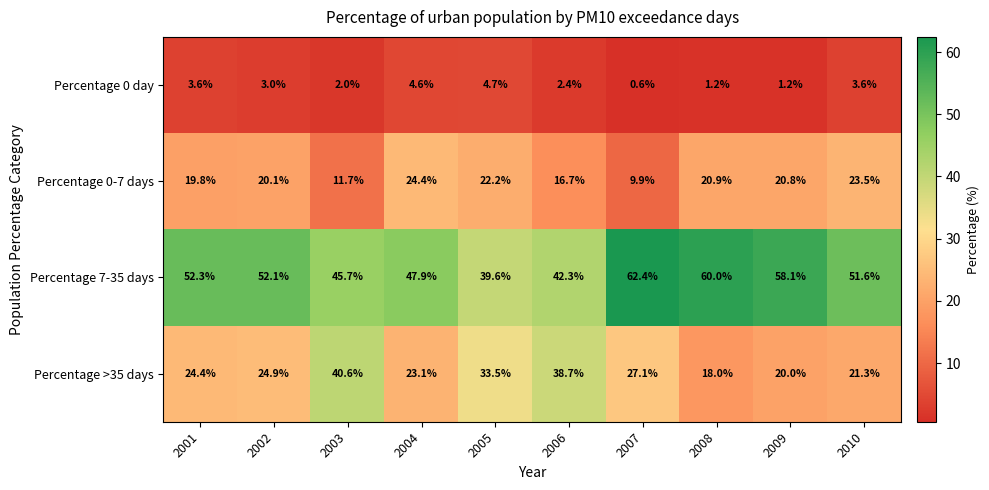

How many data points in Percentage 0-7 days are less than 20?

4